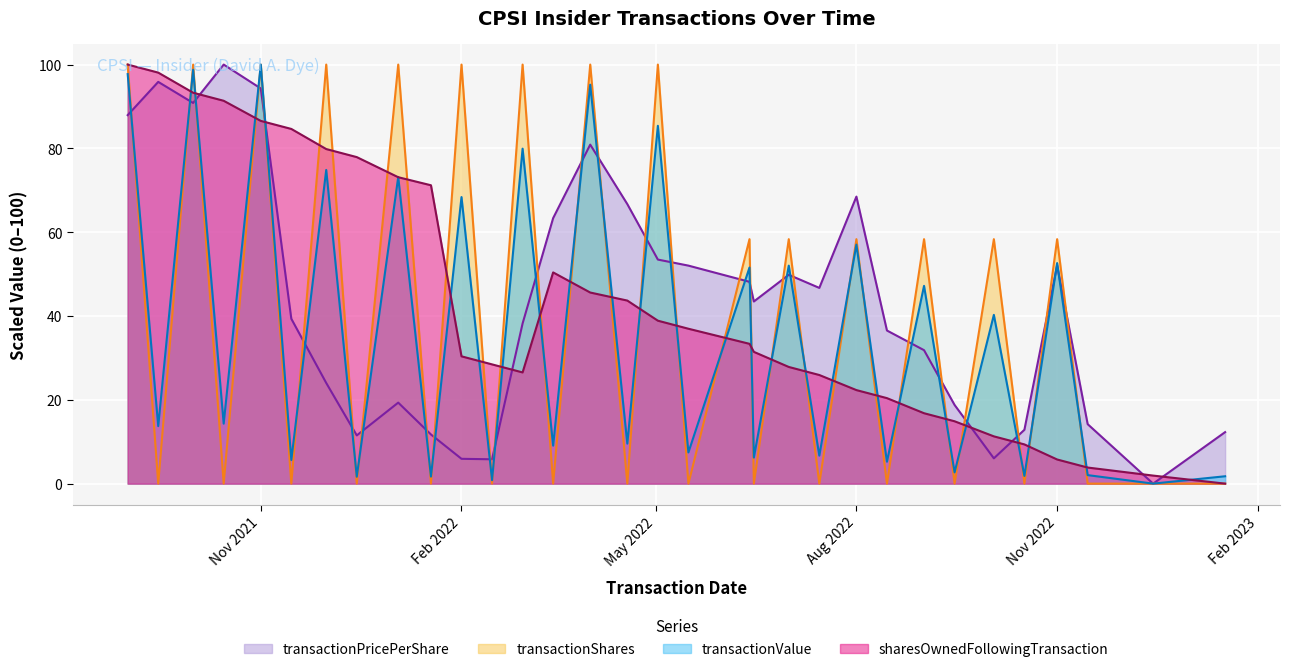

At 2021-12-15, list the series in order from largest to smallest.

sharesOwnedFollowingTransaction, transactionPricePerShare, transactionValue, transactionShares